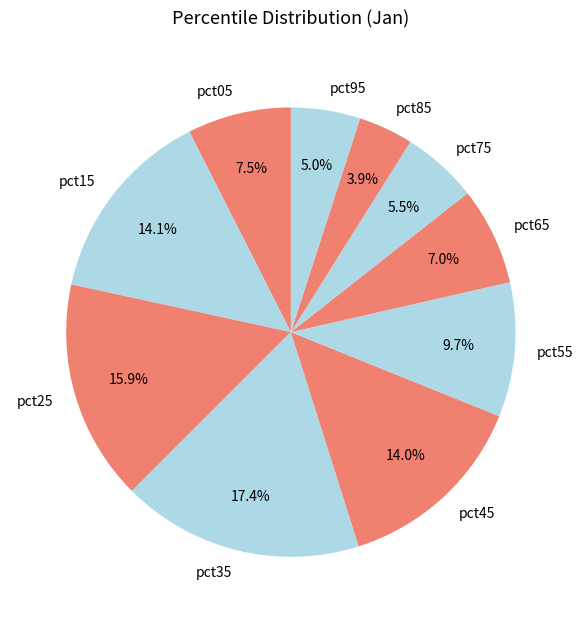

How much of the chart is everything except pct15?

85.9%